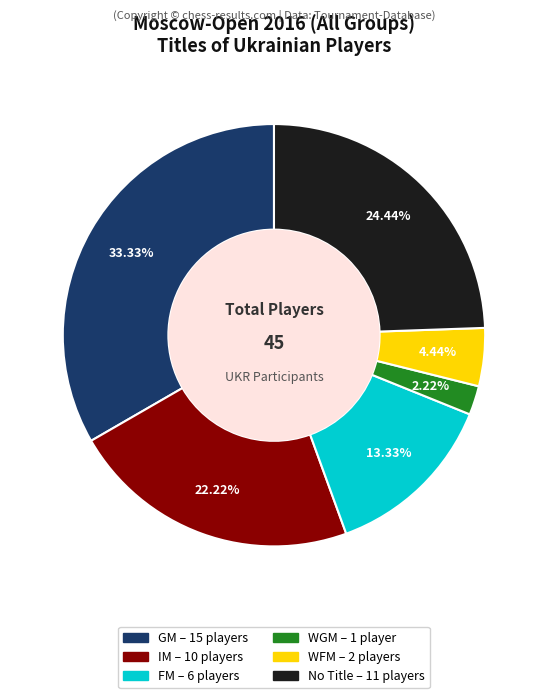

Does any single category account for the majority?

No